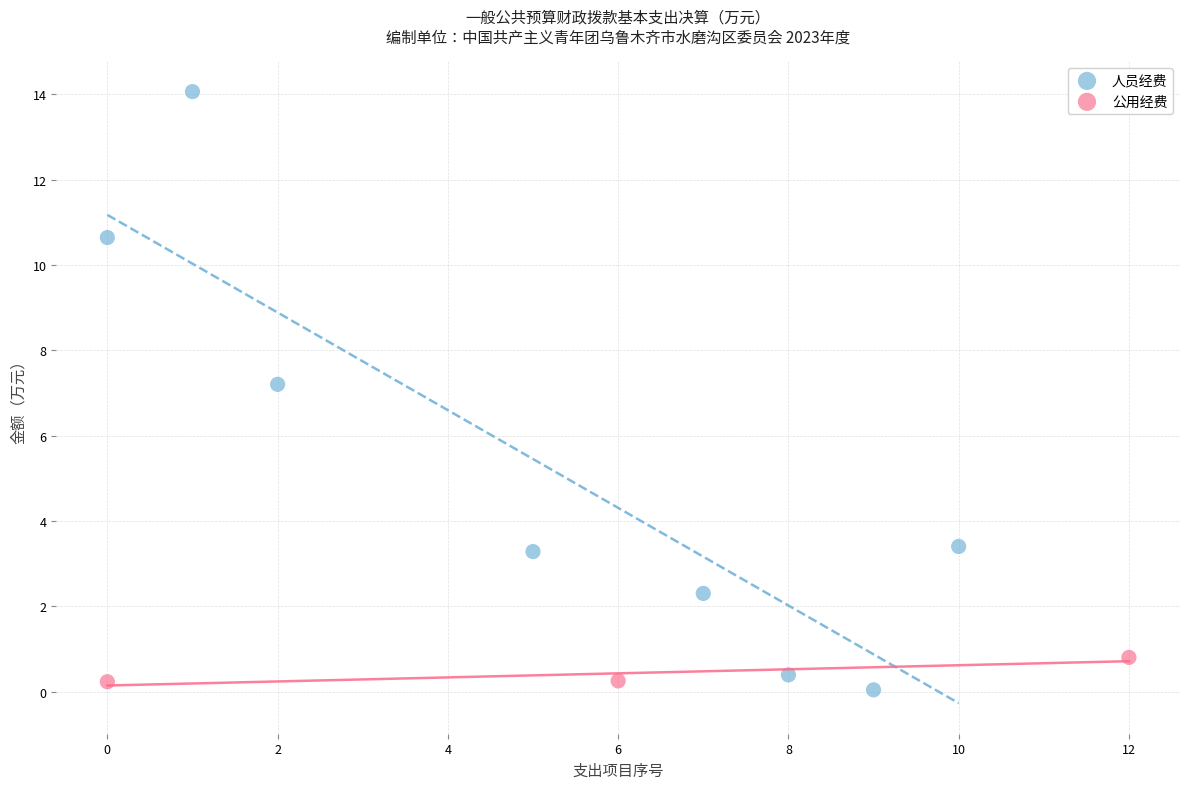

Which series has the widest spread of Y values?

人员经费